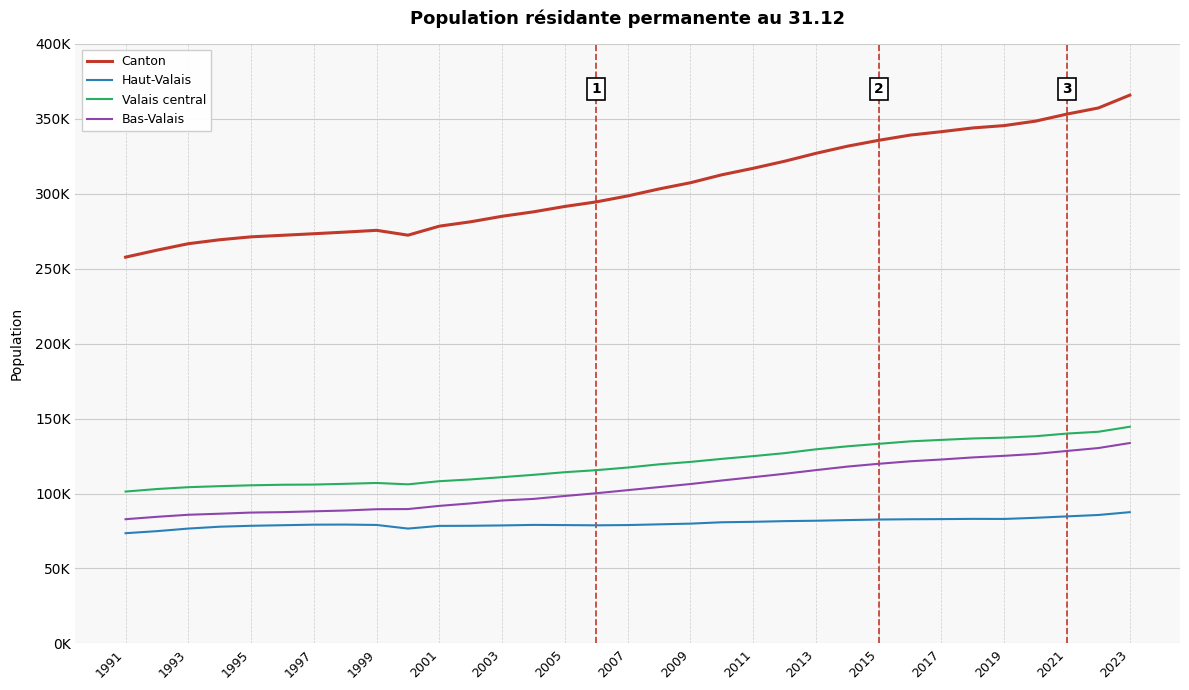

Reading left to right, what are all the values shown in this chart?

Canton: 257730	262389	266713	269341	271291	272315	273362	274458	275632	272399	278419	281345	285008	287976	291575	294608	298580	303241	307392	312684	317022	321732	327011	331763	335696	339176	341463	343955	345525	348503	353209	357282	365844
Haut-Valais: 73533	74906	76627	77875	78482	78861	79230	79295	79034	76625	78413	78487	78725	79071	78954	78806	78961	79453	79929	80835	81133	81596	81858	82284	82656	82844	82936	83100	83048	83813	84764	85696	87575
Valais central: 101322	103011	104245	104925	105500	105869	105992	106493	107058	106134	108237	109425	110932	112491	114247	115597	117357	119488	121118	123139	124969	126957	129519	131501	133179	134819	135809	136751	137302	138251	140021	141225	144568
Bas-Valais: 82875	84472	85841	86541	87309	87585	88140	88670	89540	89640	91769	93433	95351	96414	98374	100205	102262	104300	106345	108710	110920	113179	115634	117978	119861	121513	122718	124104	125175	126439	128424	130361	133701